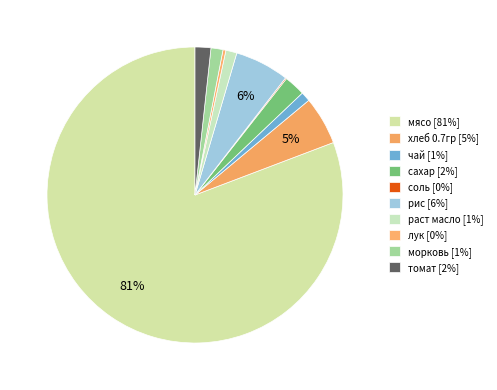

To the nearest percent, what is the difference between the морковь and соль slice percentages?

1%